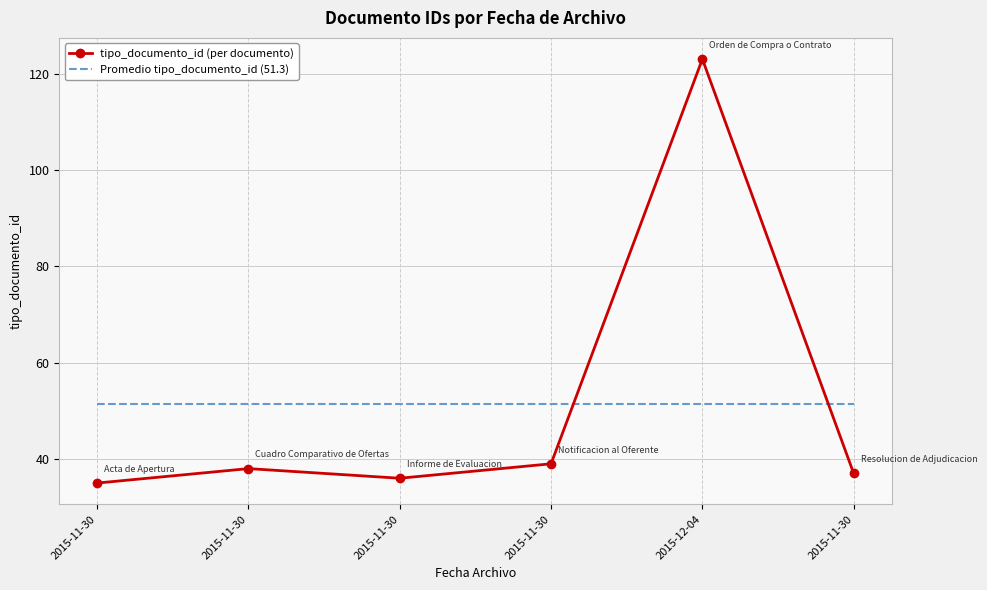

Between 2015-11-30 and 2015-11-30, which series saw the biggest shift?

tipo_documento_id (per documento)